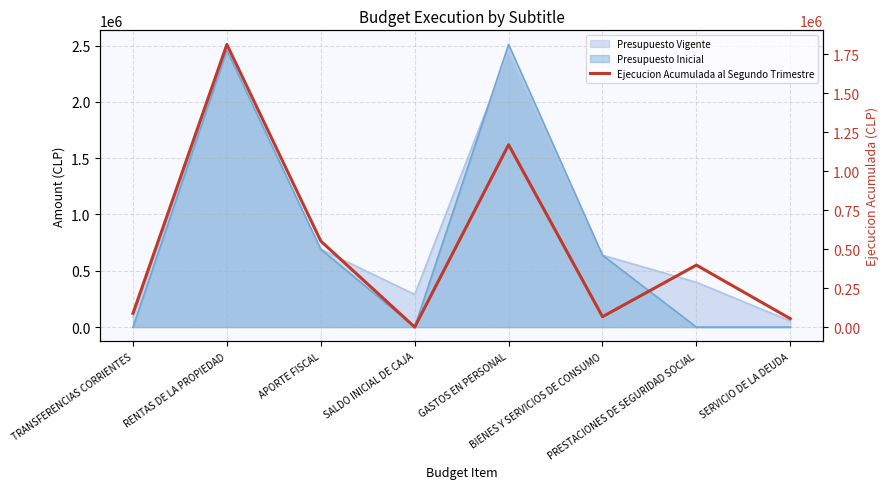

What is the sum of all values?

4143255